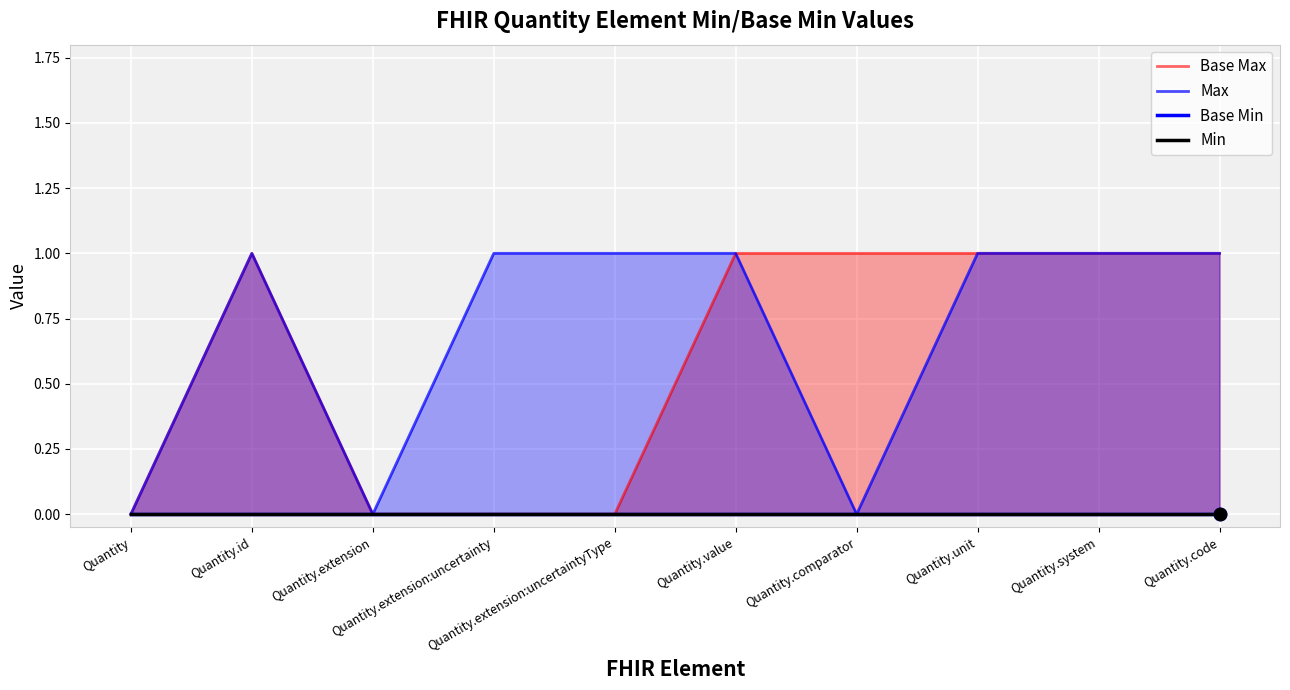

At how many categories does at least one series exceed 0?

8